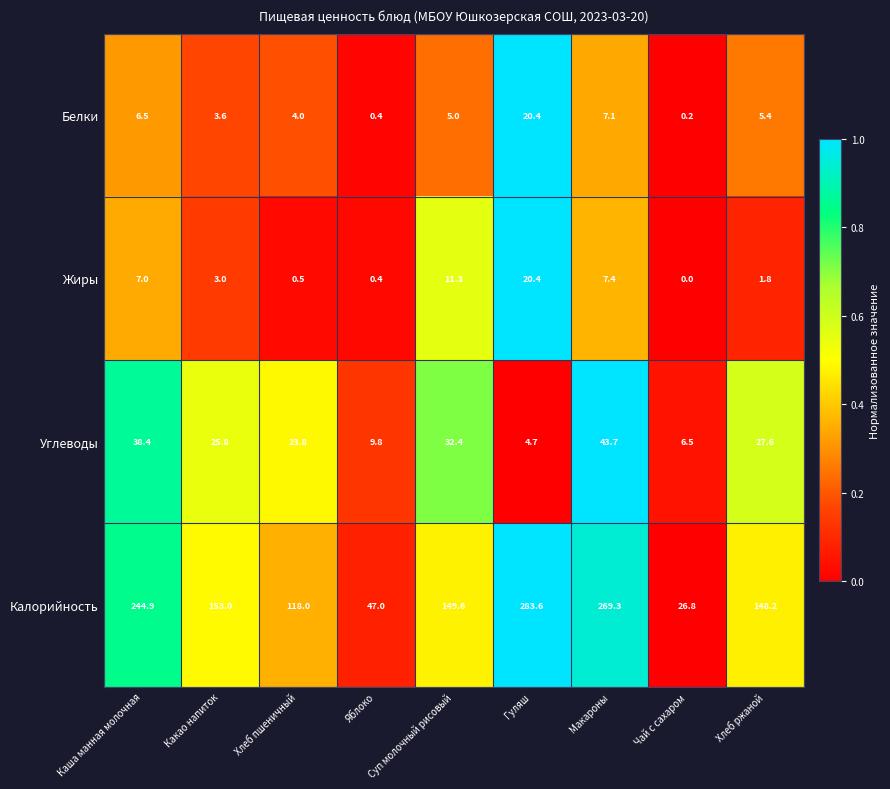

At how many categories does at least one series exceed 0?

9